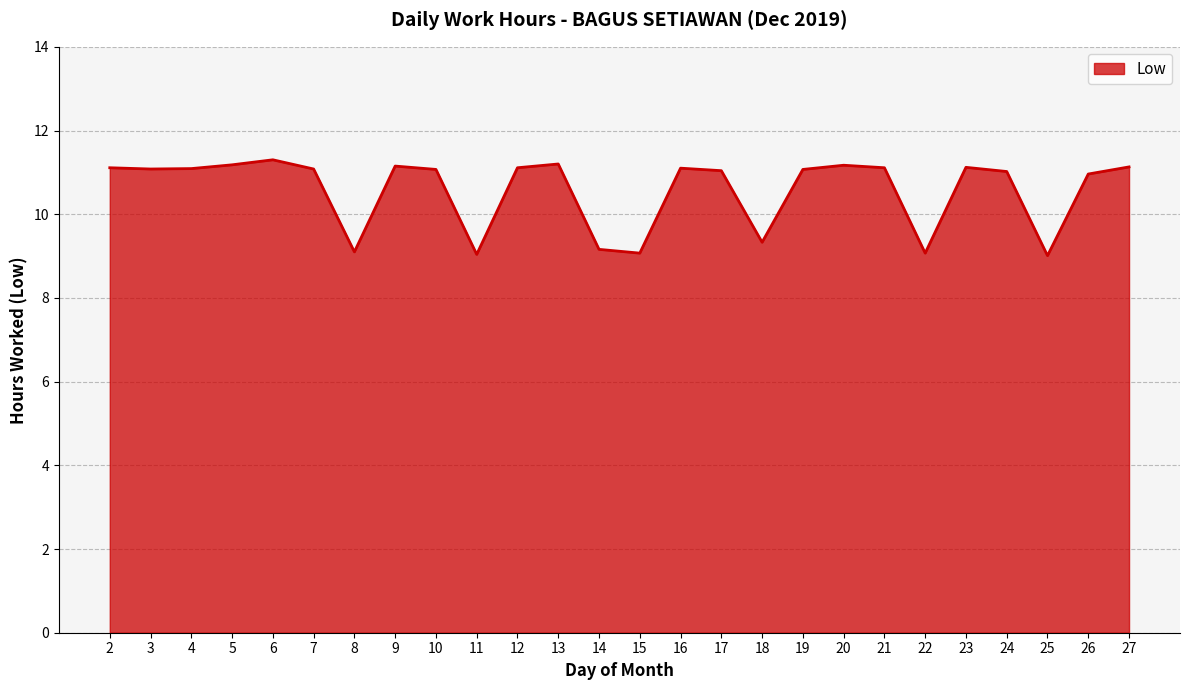

How many lines are shown in the chart?

1